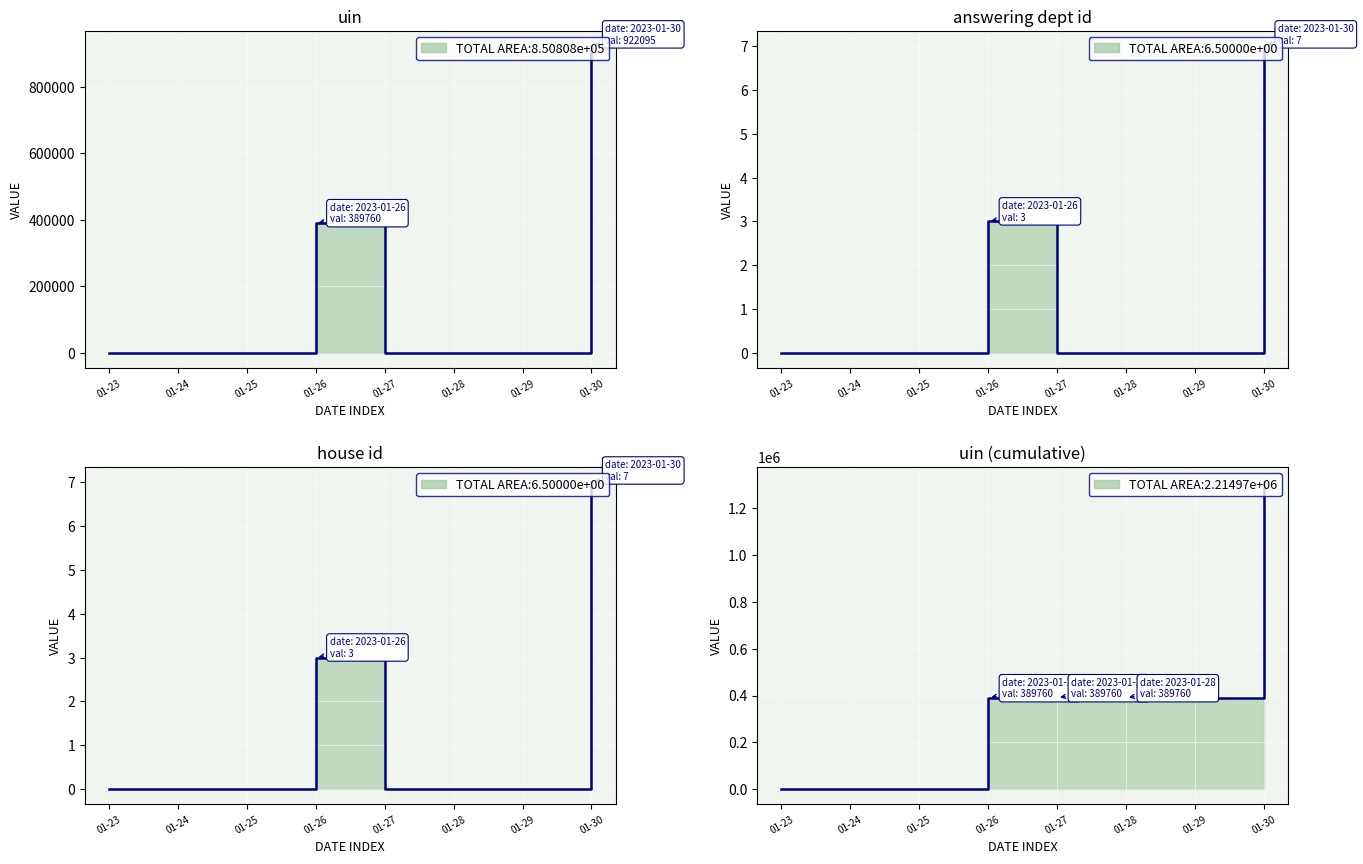

At which label is uin closest to 461047?

01-26